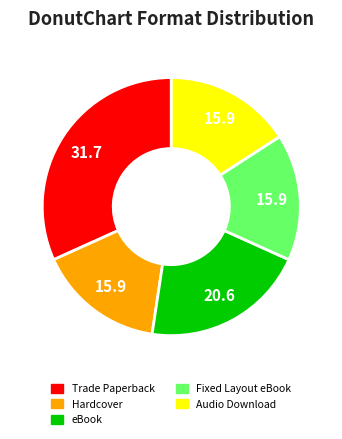

Between eBook and Hardcover, which is larger?

eBook